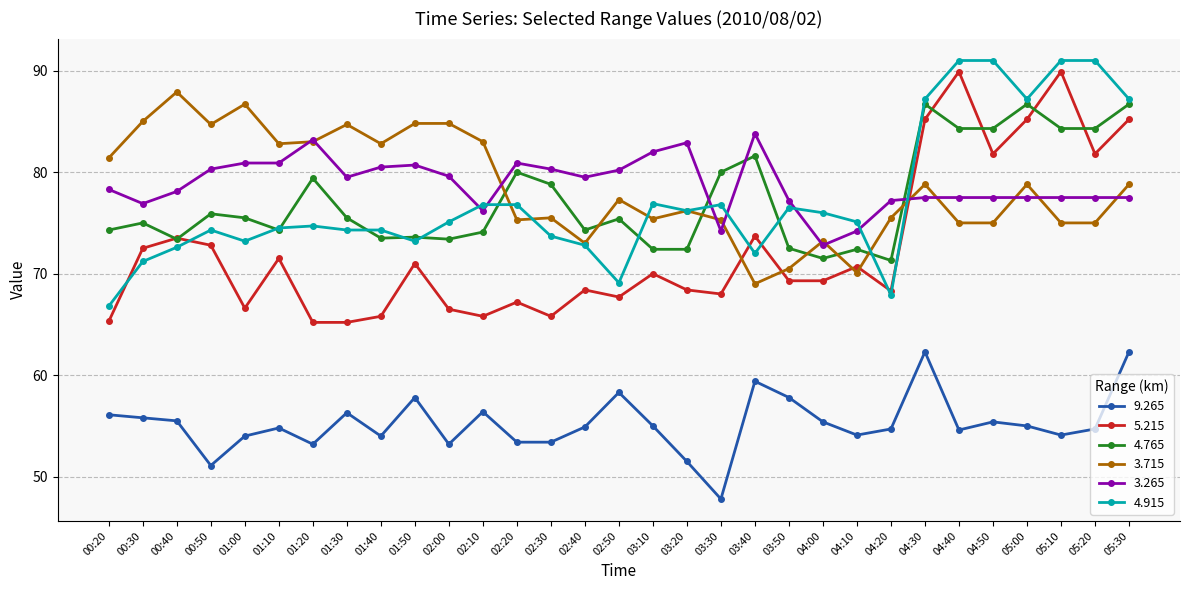

The 5.215 series shows 71.0 at 01:50. True or false?

True